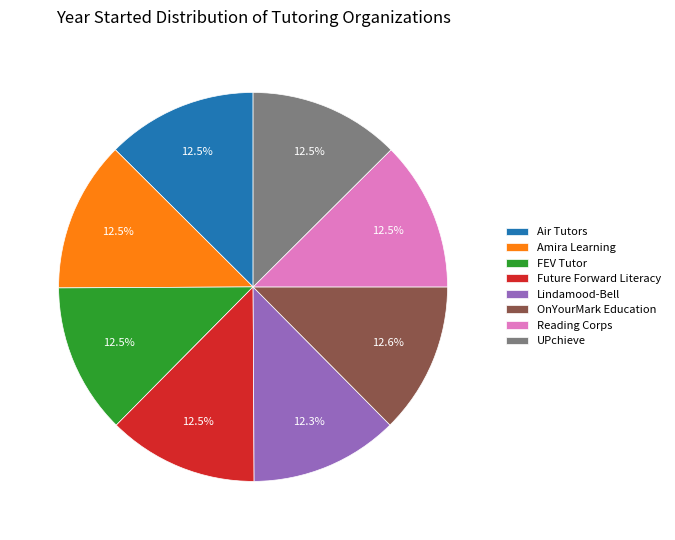

What is the total percentage of OnYourMark Education and Lindamood-Bell?

24.9%